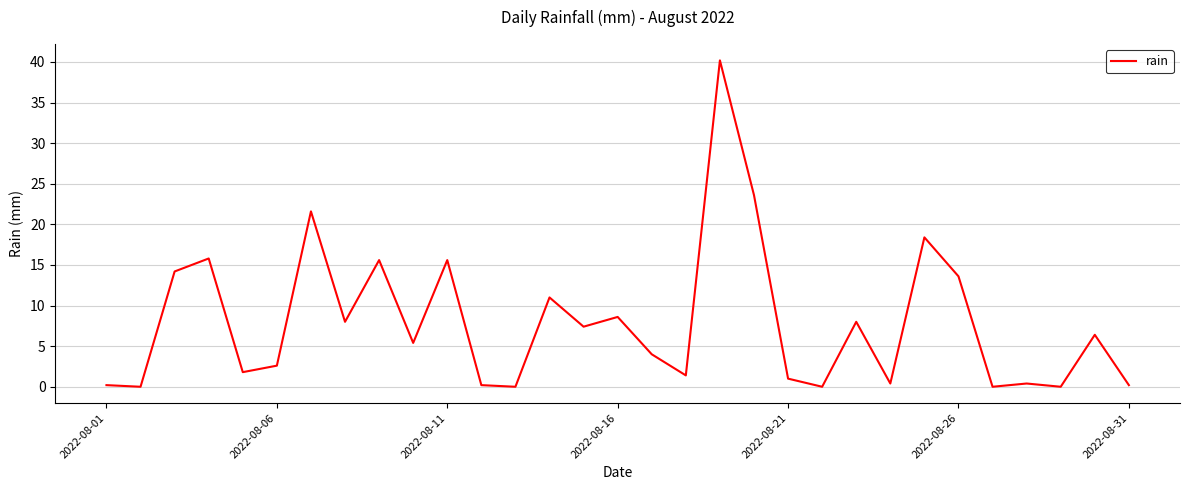

What is the difference between the maximum and minimum values?

40.2